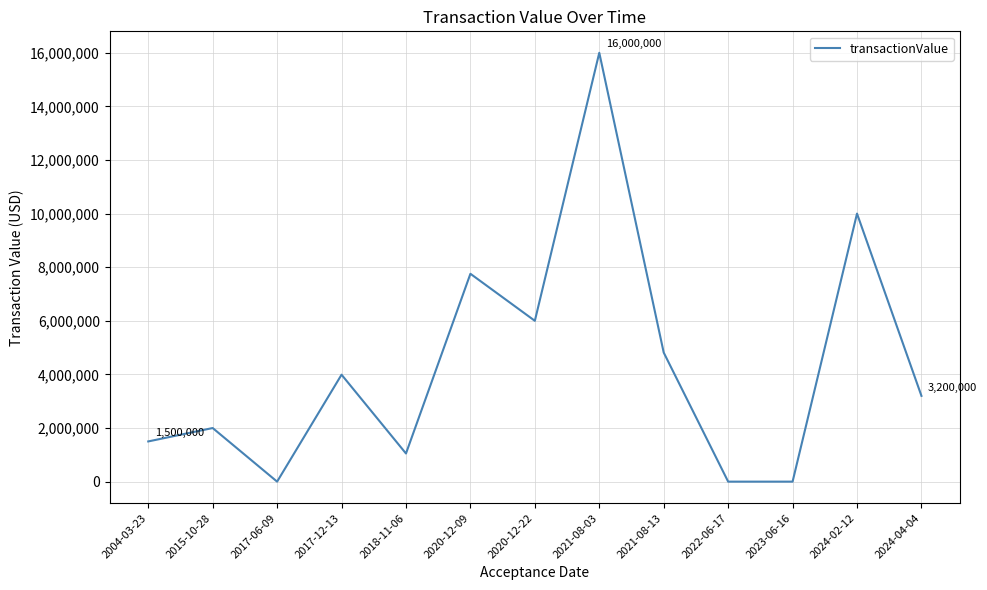

The value at 2024-02-12 is 5798455. True or false?

False